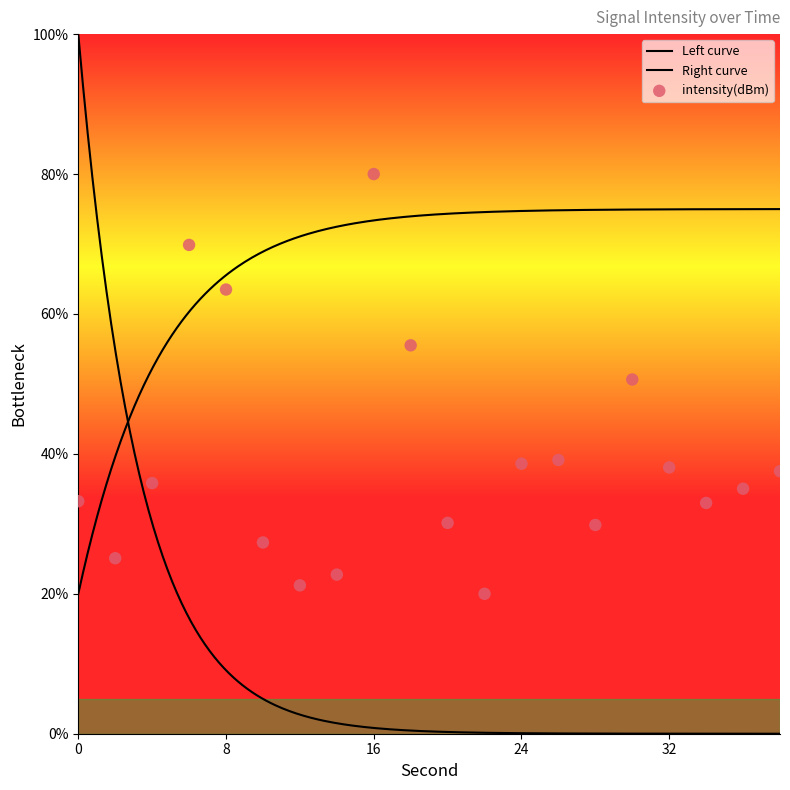

What is the change in value from 8 to 22?

-43.5